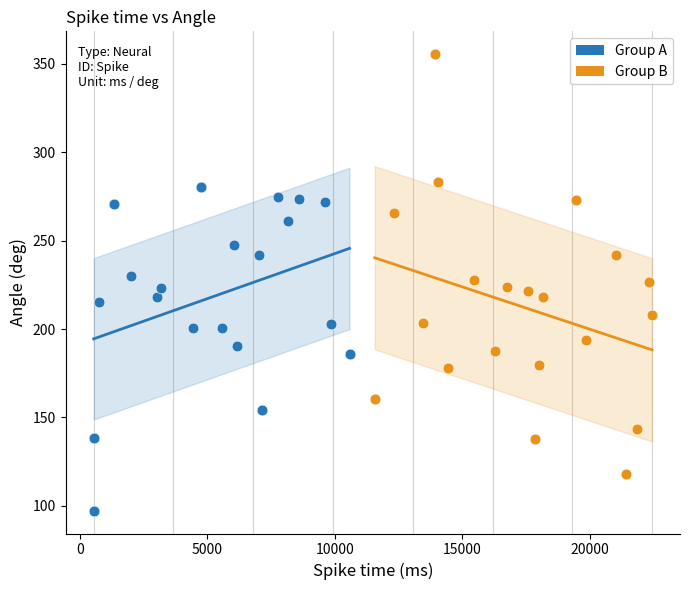

Which series has the largest Y range (max minus min)?

Group B